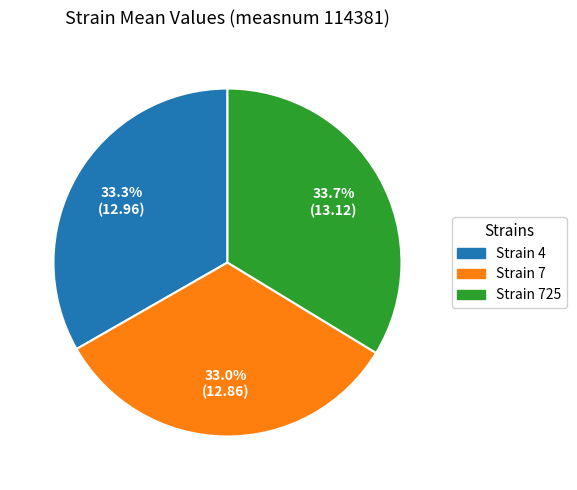

Is there a majority slice in this chart?

No